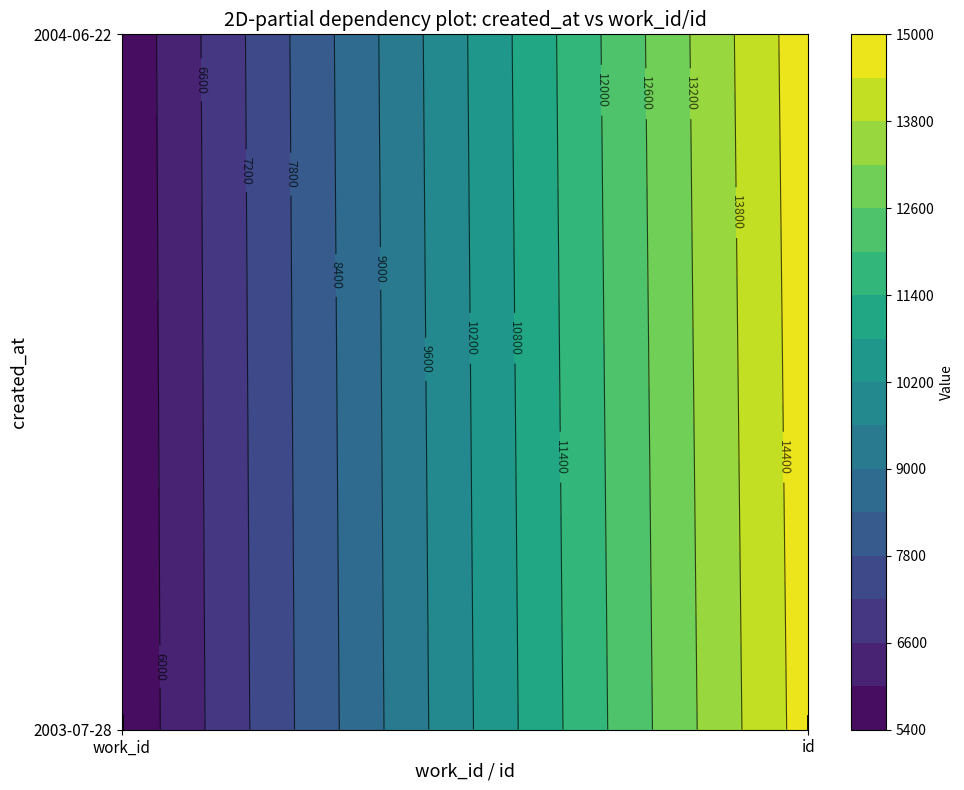

What is the total value across all series at id?

29490